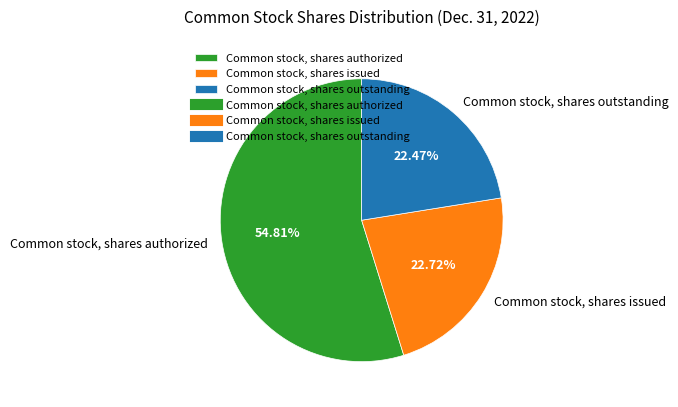

What percentage do Common stock, shares outstanding and Common stock, shares authorized together represent?

77.3%